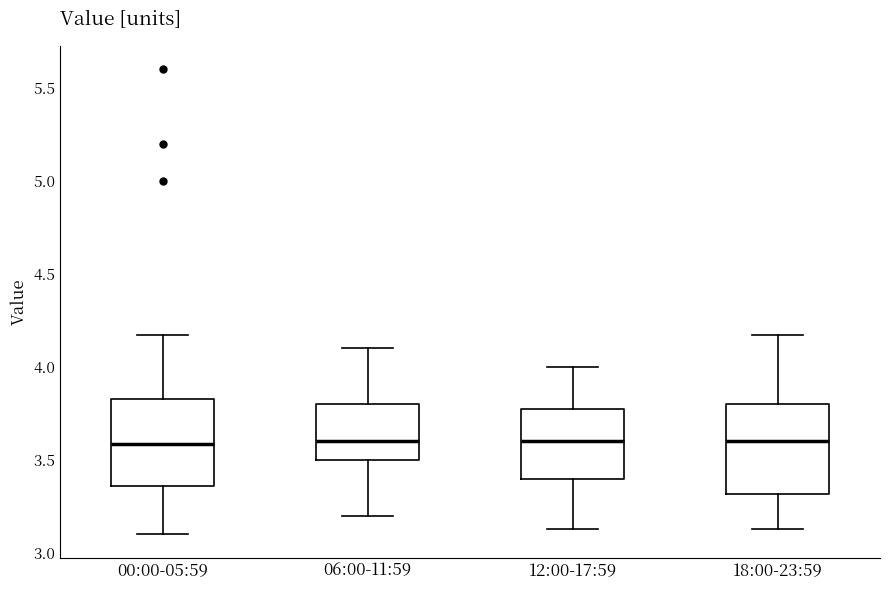

Reading left to right, transcribe this box plot: for each box, give where its median line is, the range the box spans, and where its two whiskers end, as read against the y-axis. The values are not printed on the chart, so give them approximately, as read against the axis.

00:00-05:59: median 3.60, box 3.35 to 3.85, whiskers 3.10 to 4.15
06:00-11:59: median 3.60, box 3.50 to 3.80, whiskers 3.20 to 4.10
12:00-17:59: median 3.60, box 3.40 to 3.80, whiskers 3.15 to 4.00
18:00-23:59: median 3.60, box 3.30 to 3.80, whiskers 3.15 to 4.15